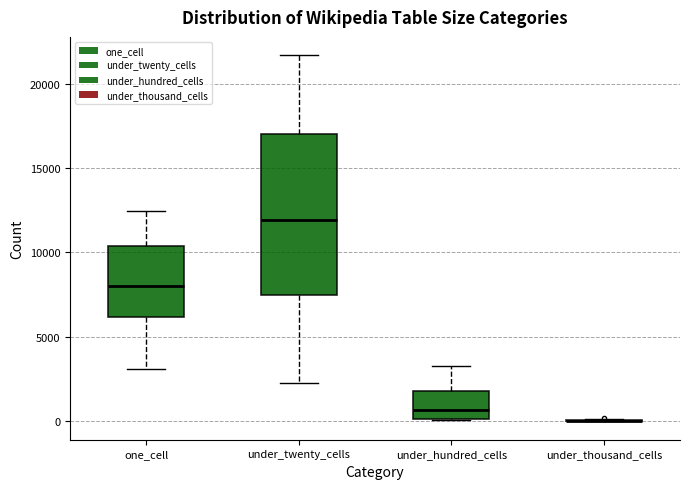

Where is the upper edge of the box for under_hundred_cells on the y-axis? The values are not printed on the chart, so give them approximately, as read against the axis.

2000